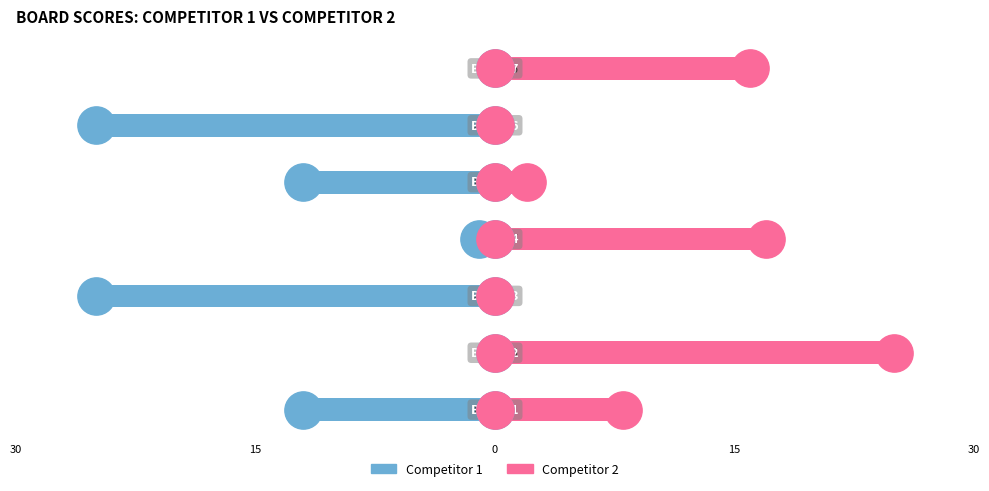

Which series has the largest total across all categories?

Score 2 (Competitor 2)